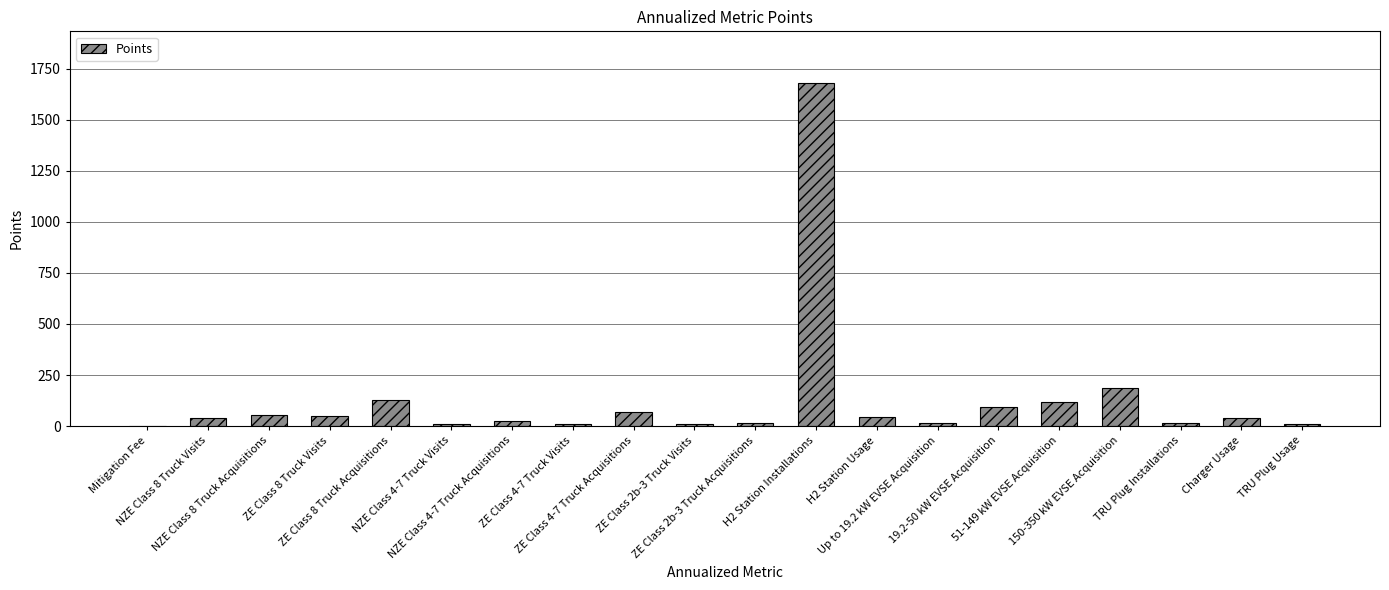

What is the change in value from 51-149 kW EVSE Acquisition to TRU Plug Installations?

-104